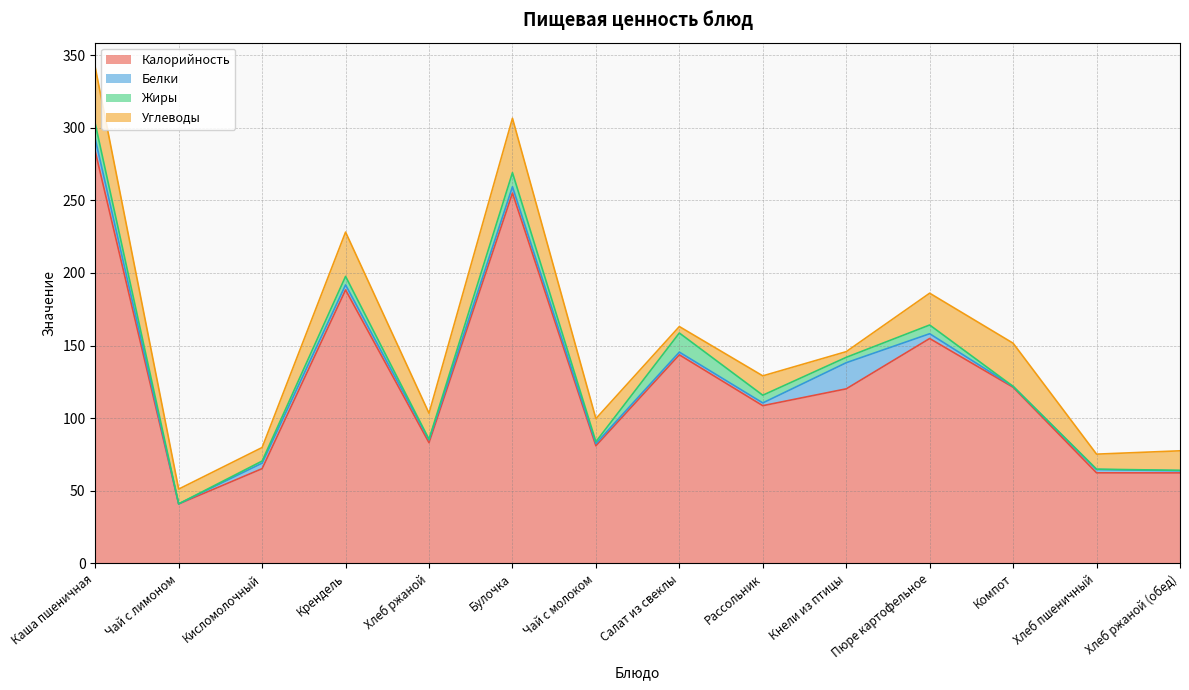

Rank the categories by Белки value from highest to lowest.

Кнели из птицы, Каша пшеничная, Булочка, Кисломолочный, Крендель, Пюре картофельное, Хлеб пшеничный, Хлеб ржаной, Рассольник, Салат из свеклы, Чай с молоком, Хлеб ржаной (обед), Компот, Чай с лимоном